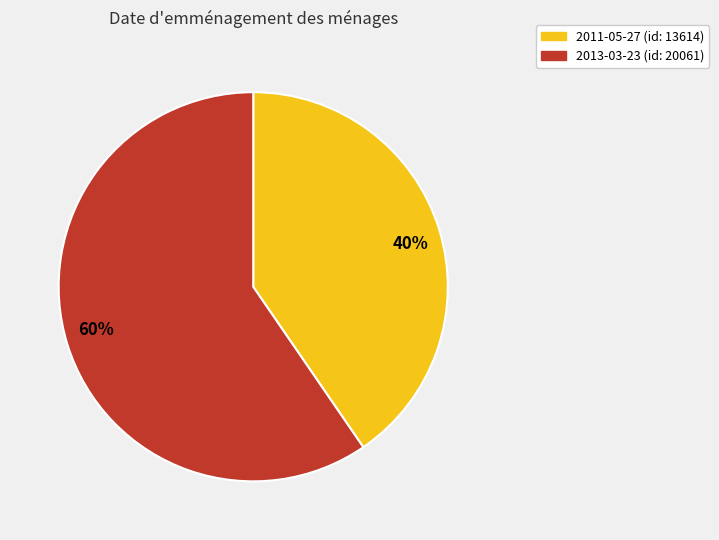

What is the ratio of the value at 2013-03-23 to the value at 2011-05-27?

1.5